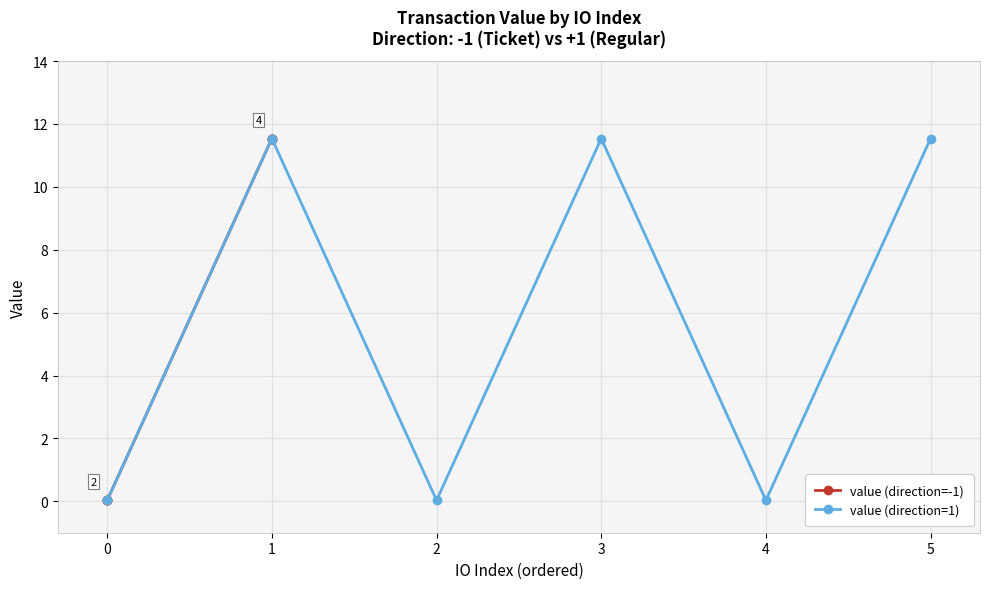

How many data points in value (direction=-1) are less than 11?

3